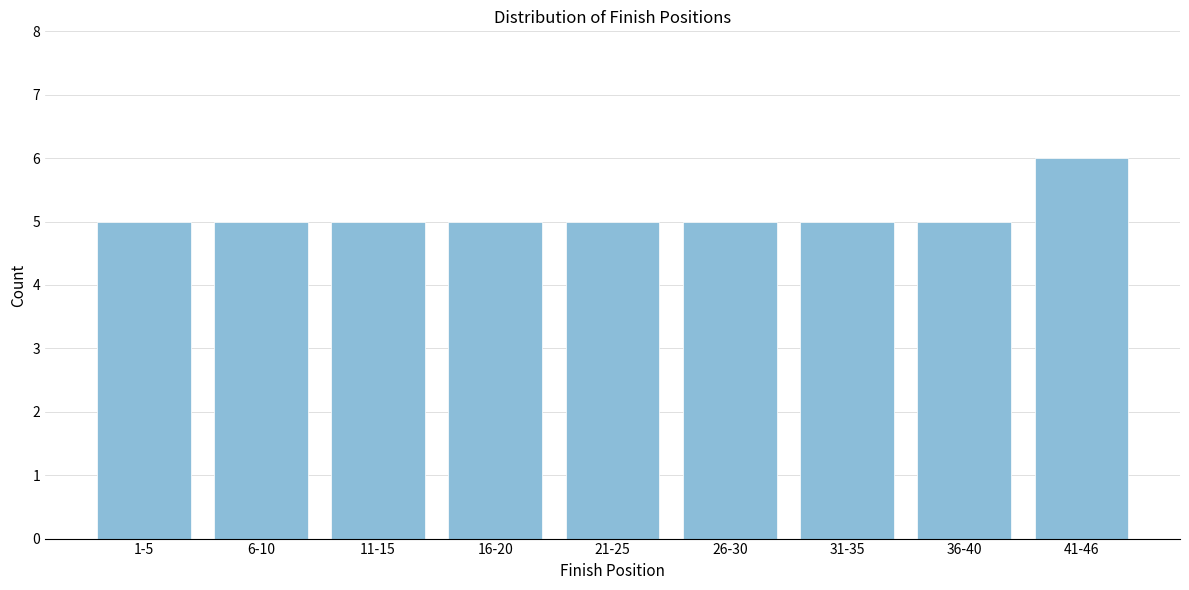

Reading left to right, extract all data points from this chart.

5	5	5	5	5	5	5	5	6